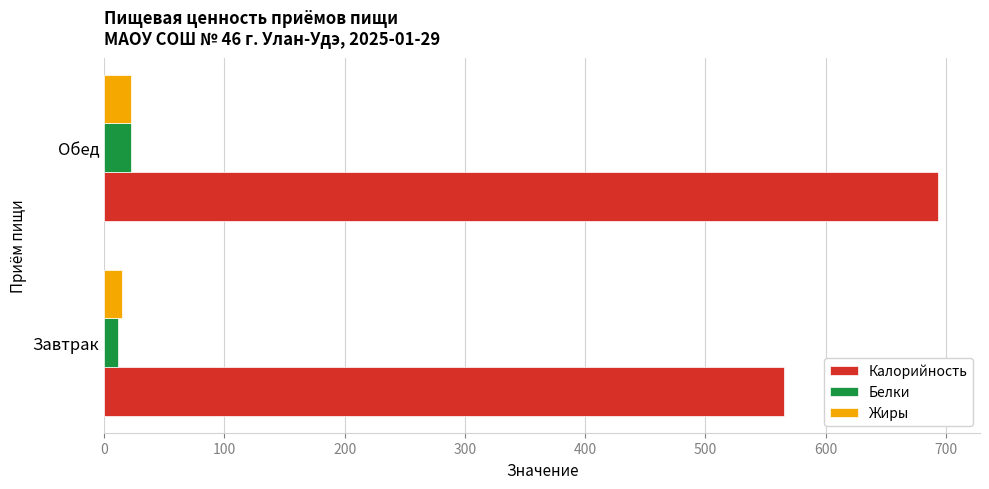

What is the sum of all Белки values?

33.8